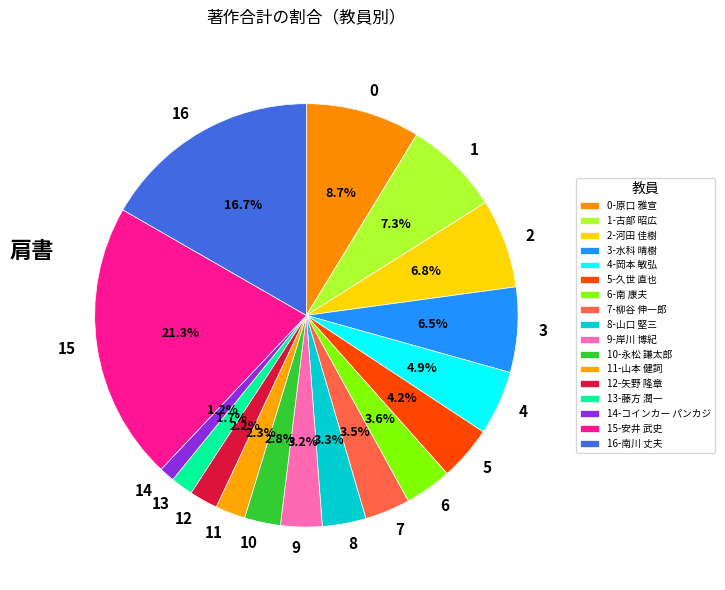

What is the total percentage of 13 and 11?

4.0%